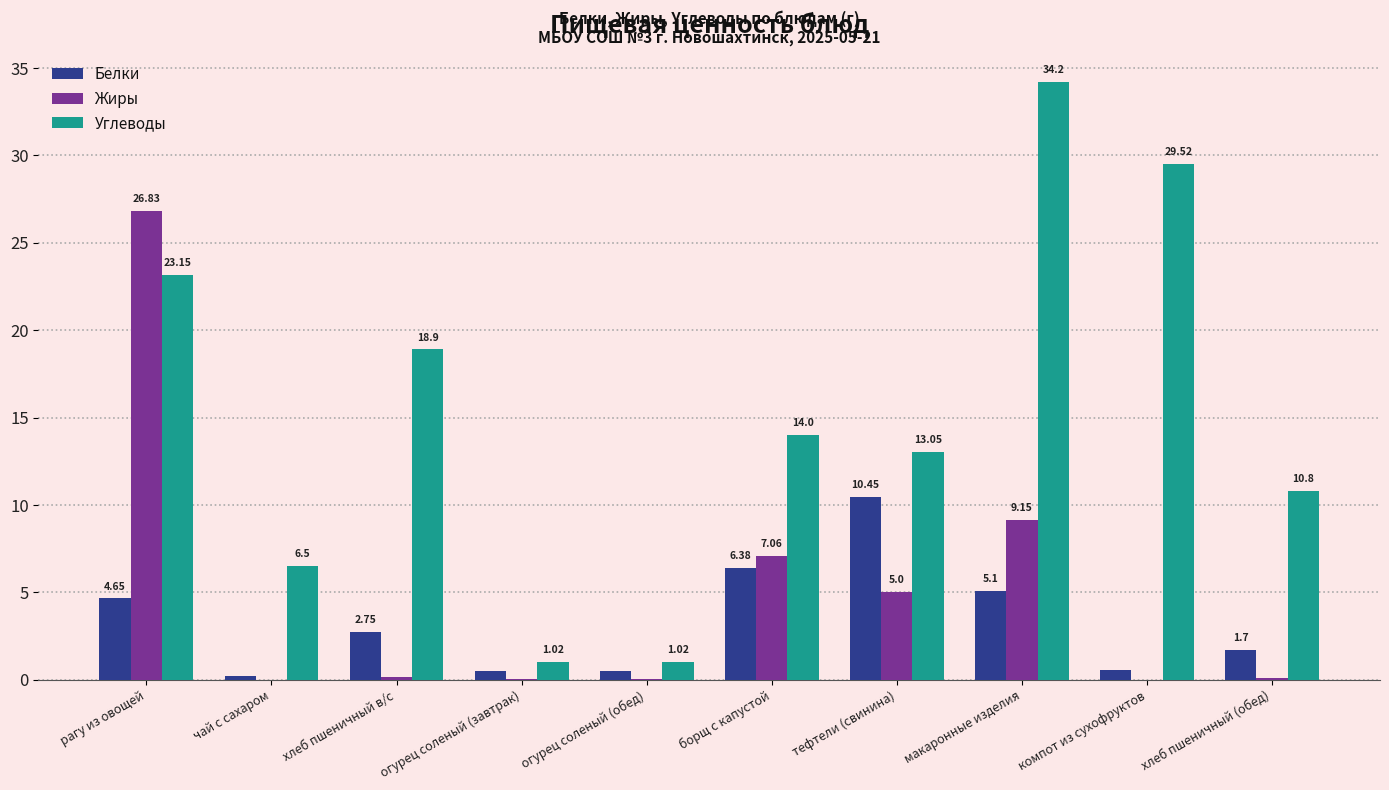

What are all the series names shown in the legend?

Белки, Жиры, Углеводы